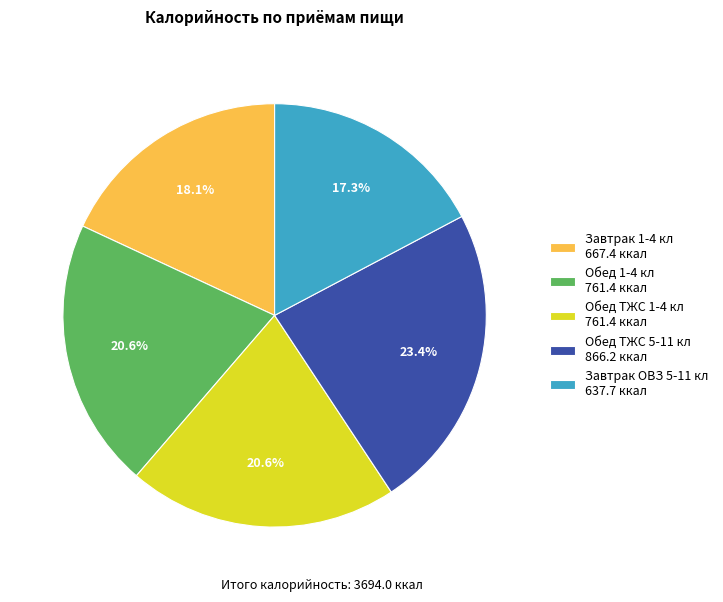

True or false: Завтрак 1-4 кл accounts for 3% of the total.

False